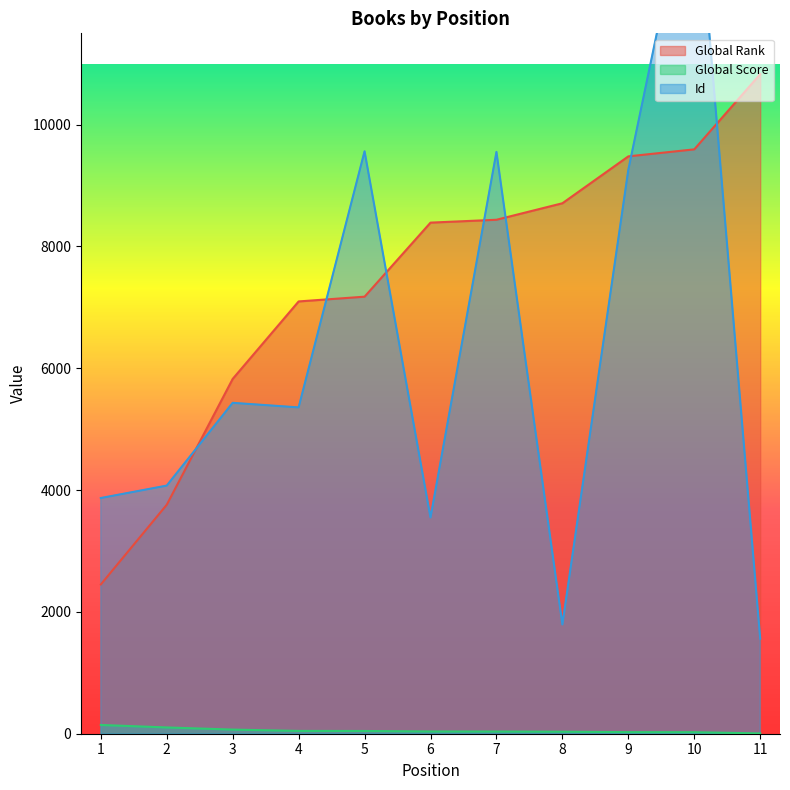

How many values in the Id series exceed 5358?

5